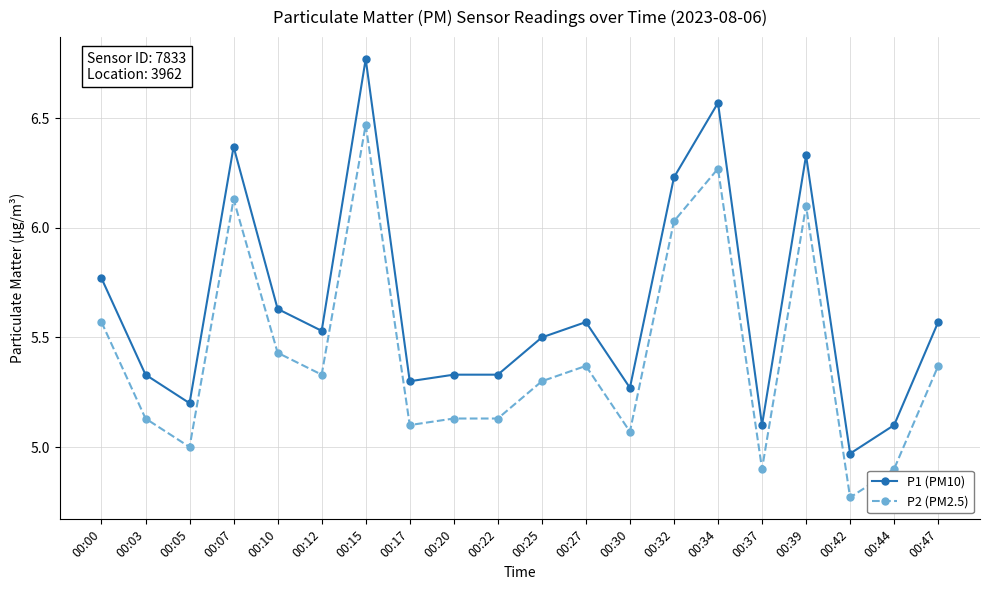

What is the difference between the P1 (PM10) values at 00:37 and 00:25?

0.4